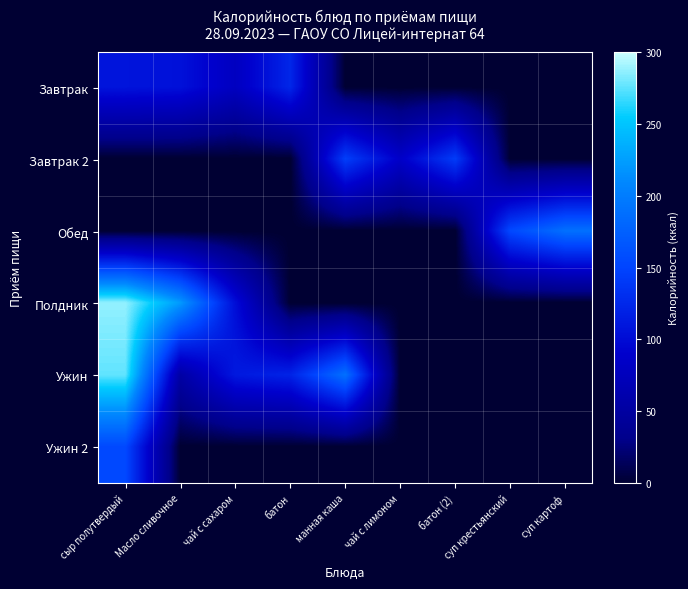

How many series are shown in this chart?

6